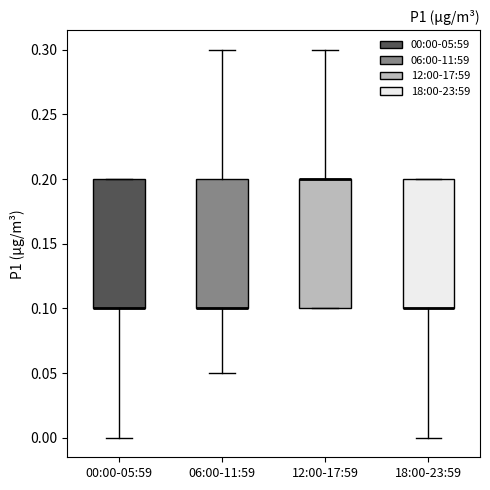

Reading left to right, transcribe this box plot: for each box, give where its median line is, the range the box spans, and where its two whiskers end, as read against the y-axis. The values are not printed on the chart, so give them approximately, as read against the axis.

00:00-05:59: median 0.10 (drawn on the box's lower edge), box 0.10 to 0.20, whiskers 0.00 to 0.20
06:00-11:59: median 0.10 (drawn on the box's lower edge), box 0.10 to 0.20, whiskers 0.05 to 0.30
12:00-17:59: median 0.20 (drawn on the box's upper edge), box 0.10 to 0.20, whiskers 0.10 to 0.30
18:00-23:59: median 0.10 (drawn on the box's lower edge), box 0.10 to 0.20, whiskers 0.00 to 0.20